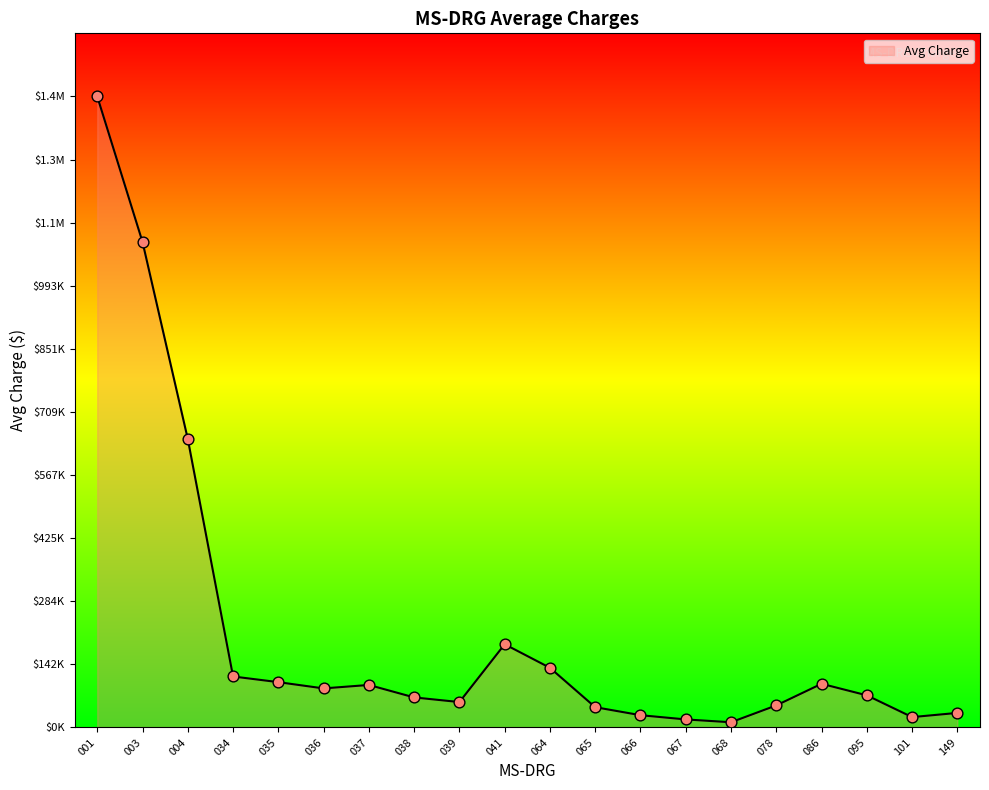

Is this an area chart (filled region under the line)?

Yes